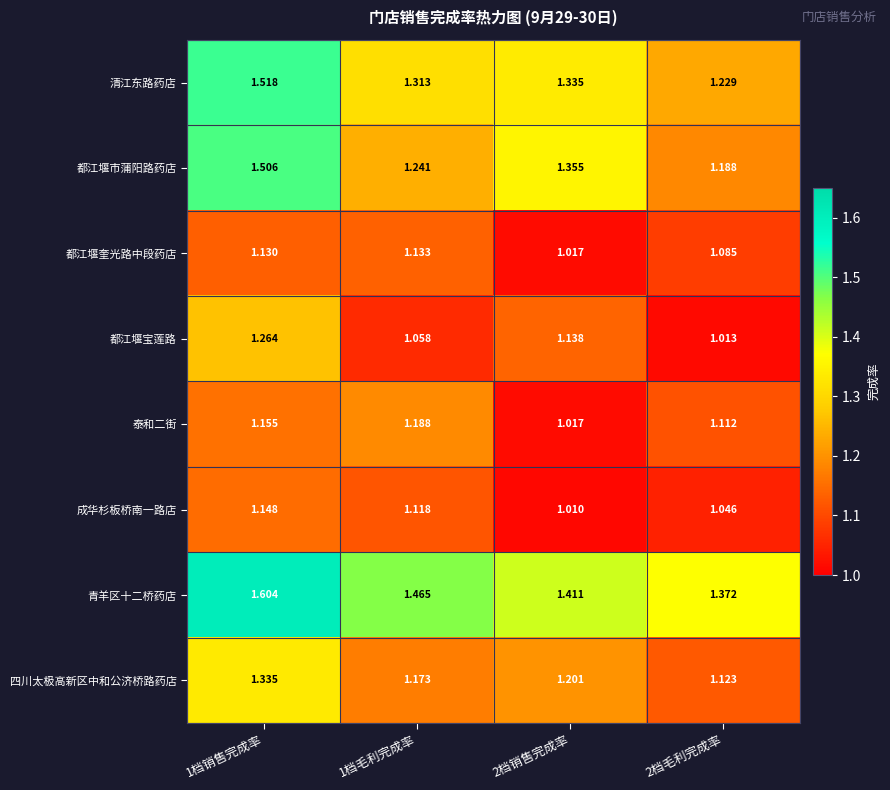

Which series has the widest spread of values?

都江堰市蒲阳路药店